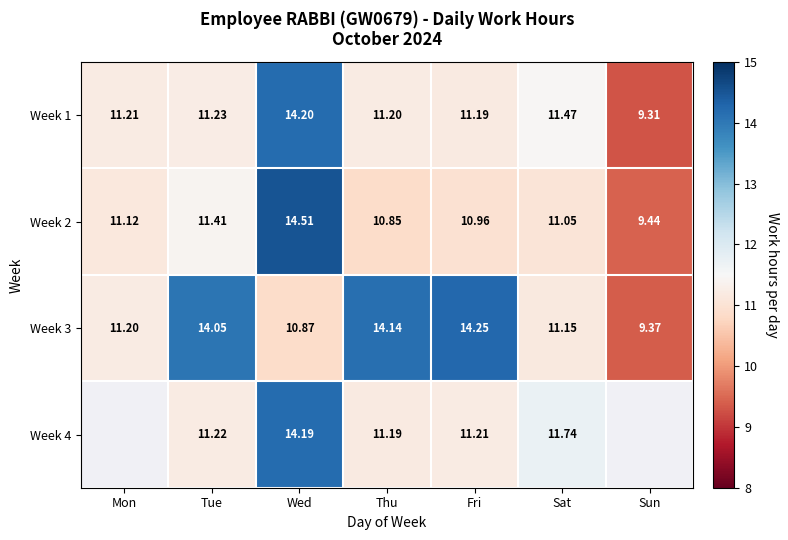

At which label is Week 3 closest to 11?

Wed